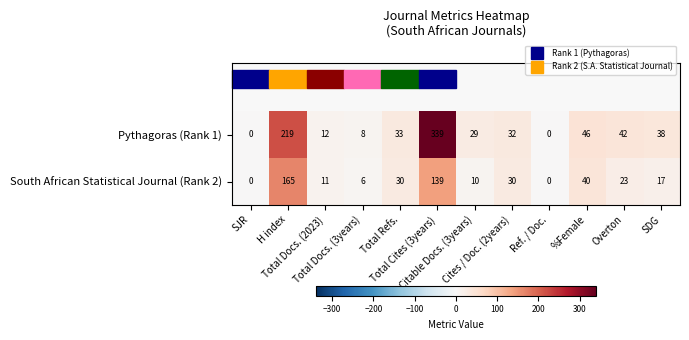

At how many categories does at least one series exceed 34?

5